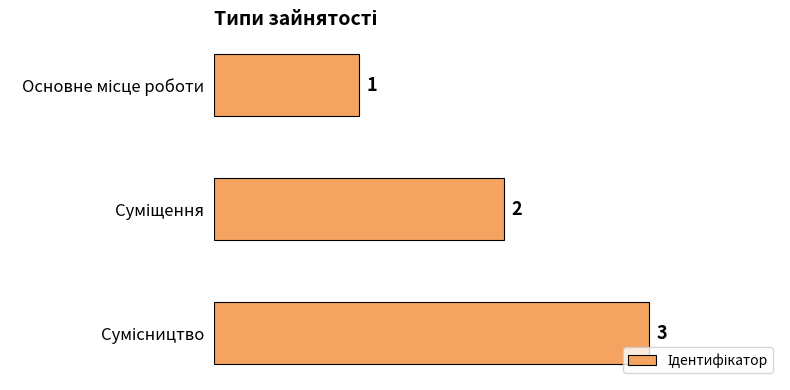

What is the maximum value shown in the chart?

3